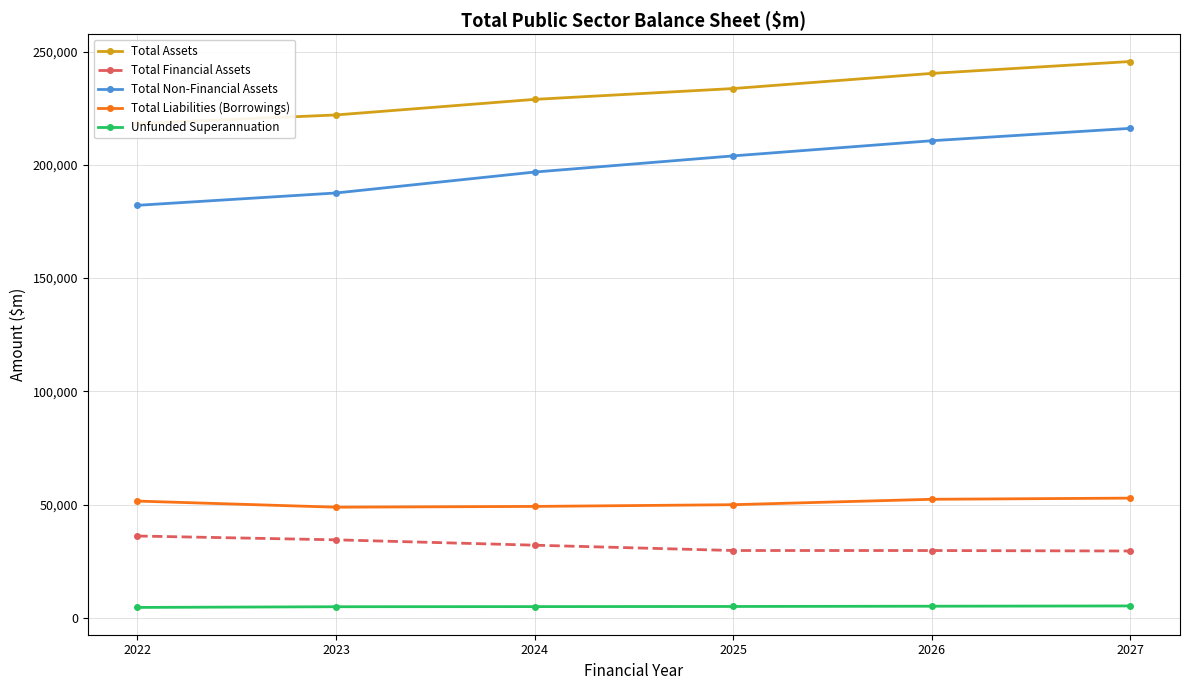

Which label corresponds to the largest value in the chart?

2027